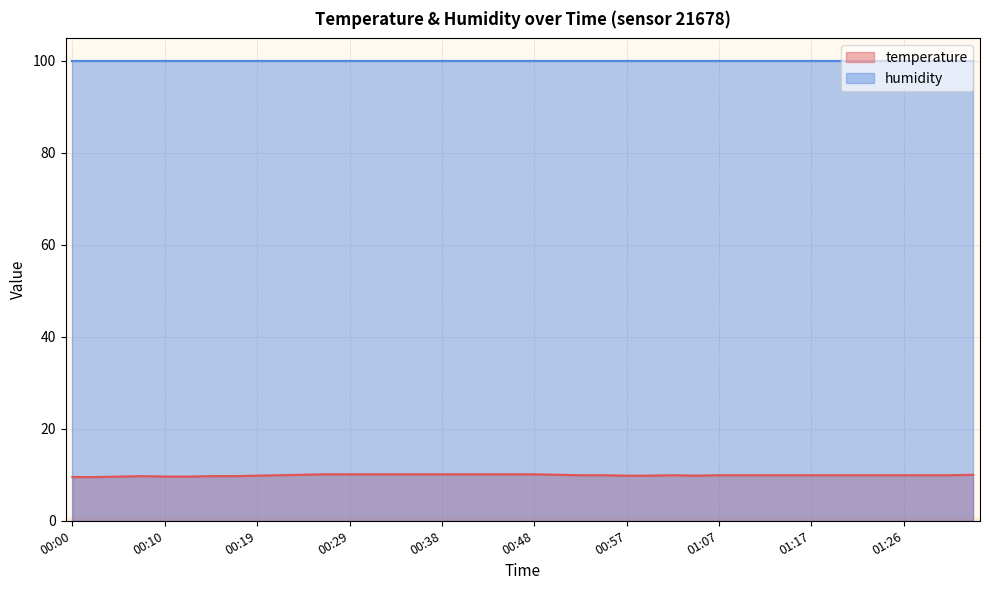

What is the label of the 24th point from the left?

00:55